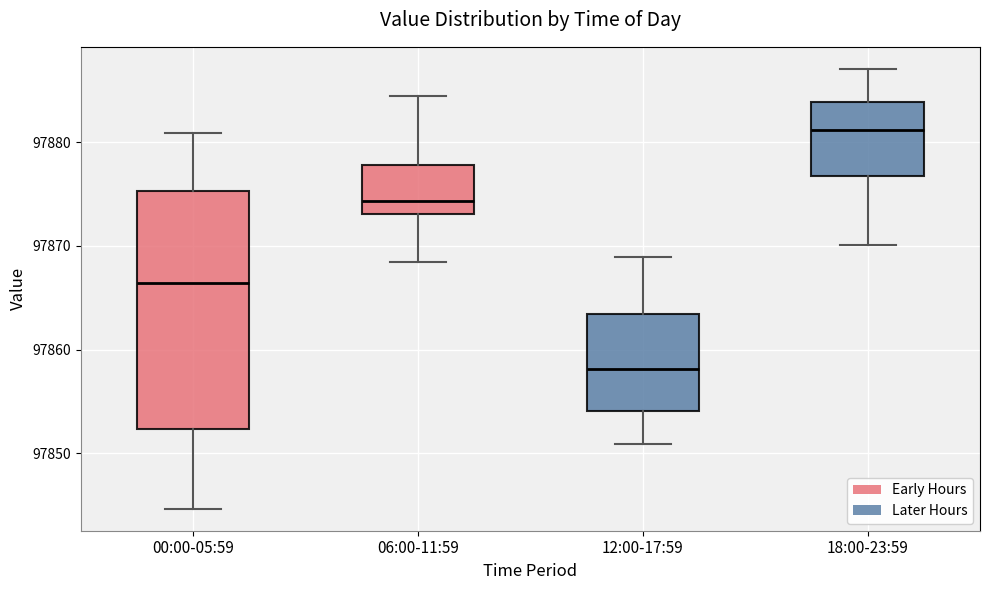

Which box is the tallest, from its lower edge to its upper edge?

00:00-05:59